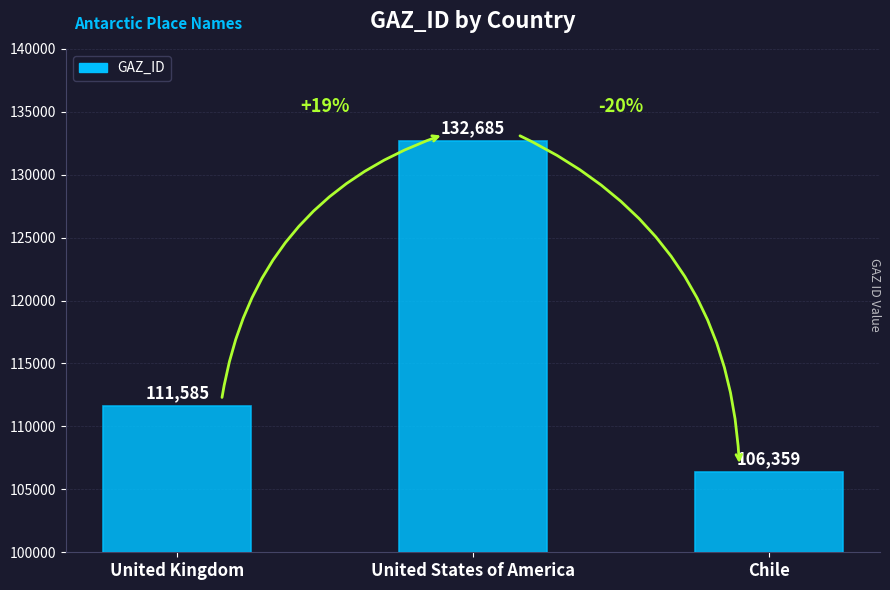

What is the minimum value shown in the chart?

106359